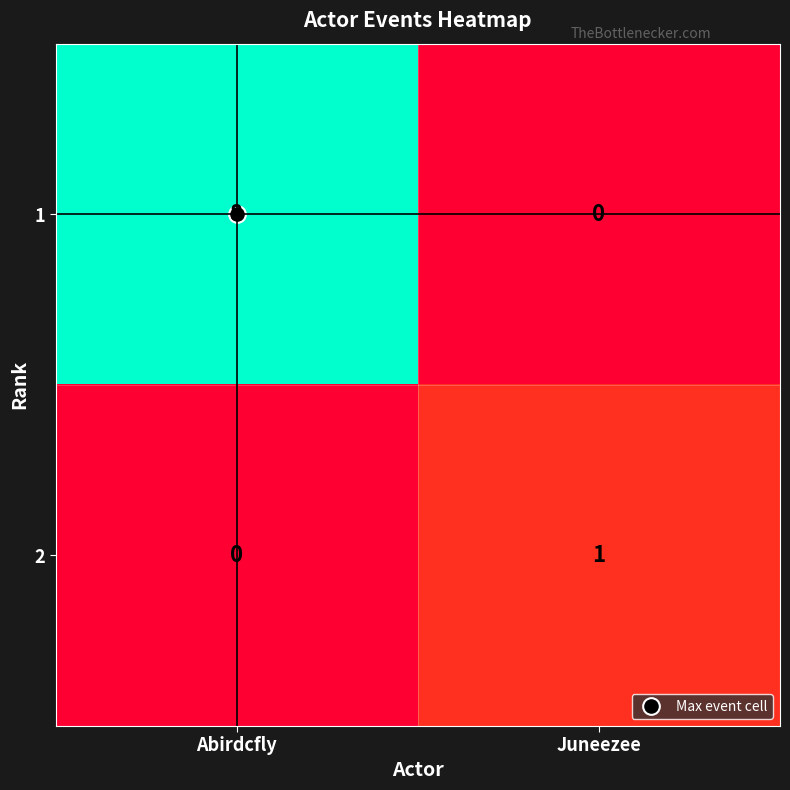

Which category has the highest value in the 1 series?

Abirdcfly